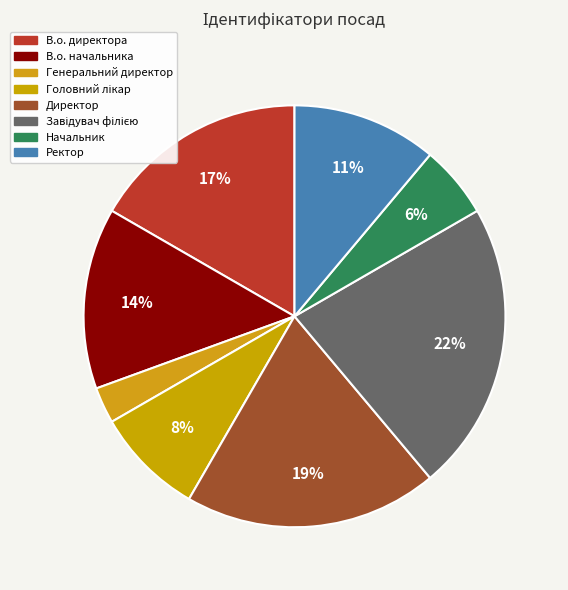

True or false: Начальник accounts for 6% of the total.

True